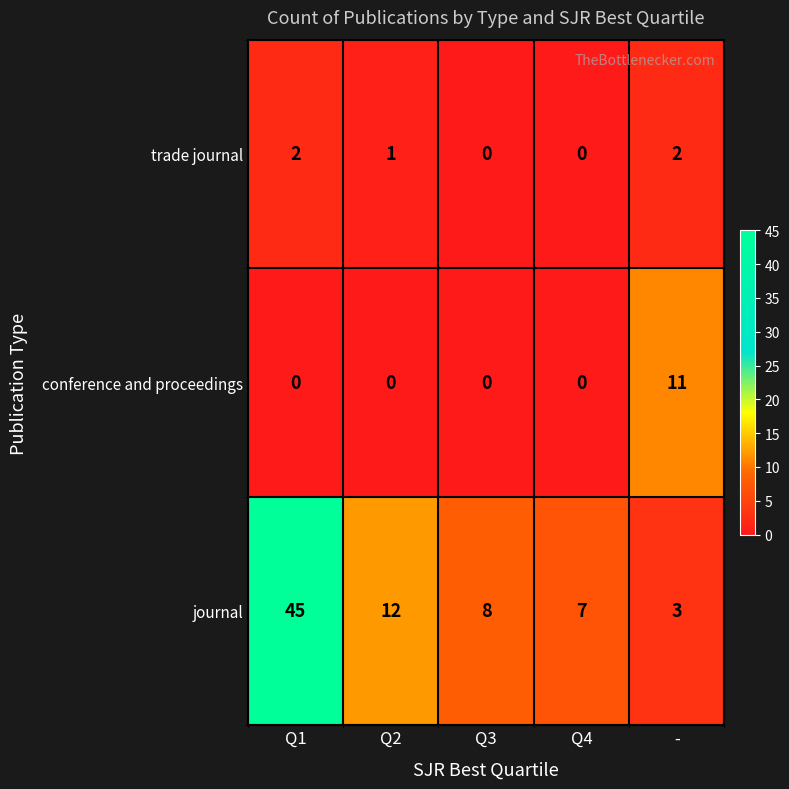

Rank the series by their maximum value, from lowest to highest.

trade journal, conference and proceedings, journal